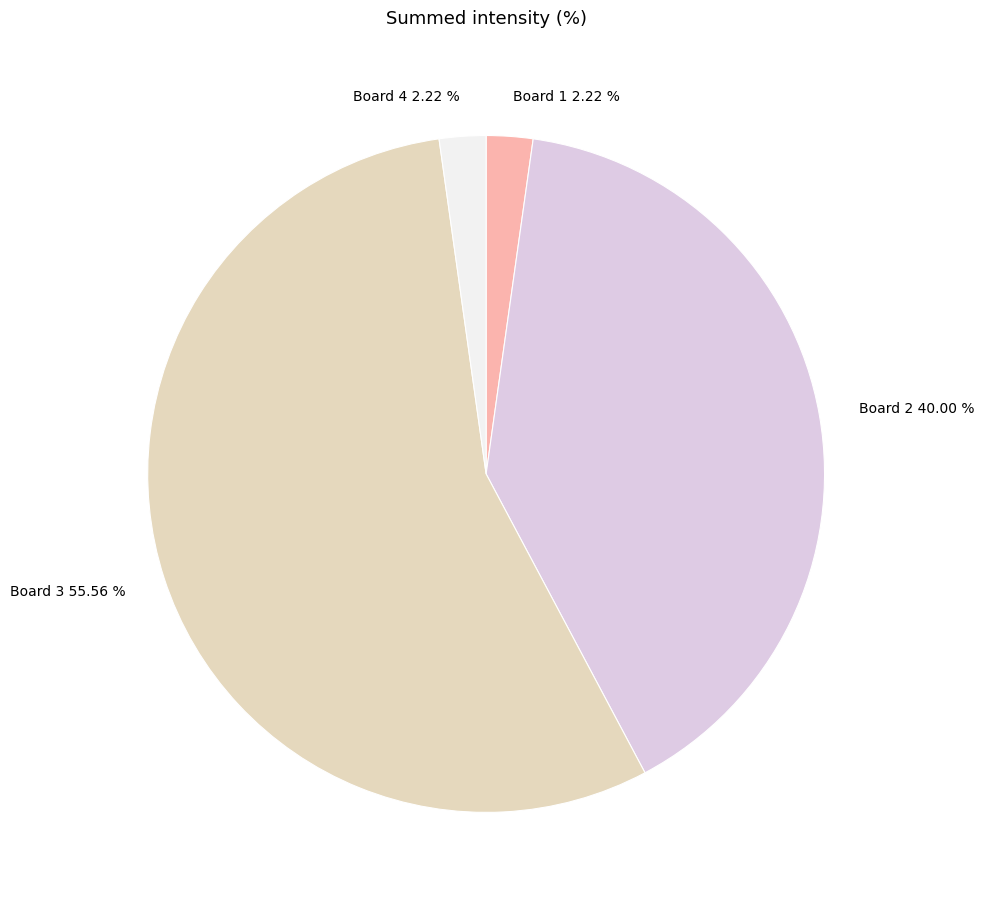

Is it true that Board 3 is 56% of the pie?

True